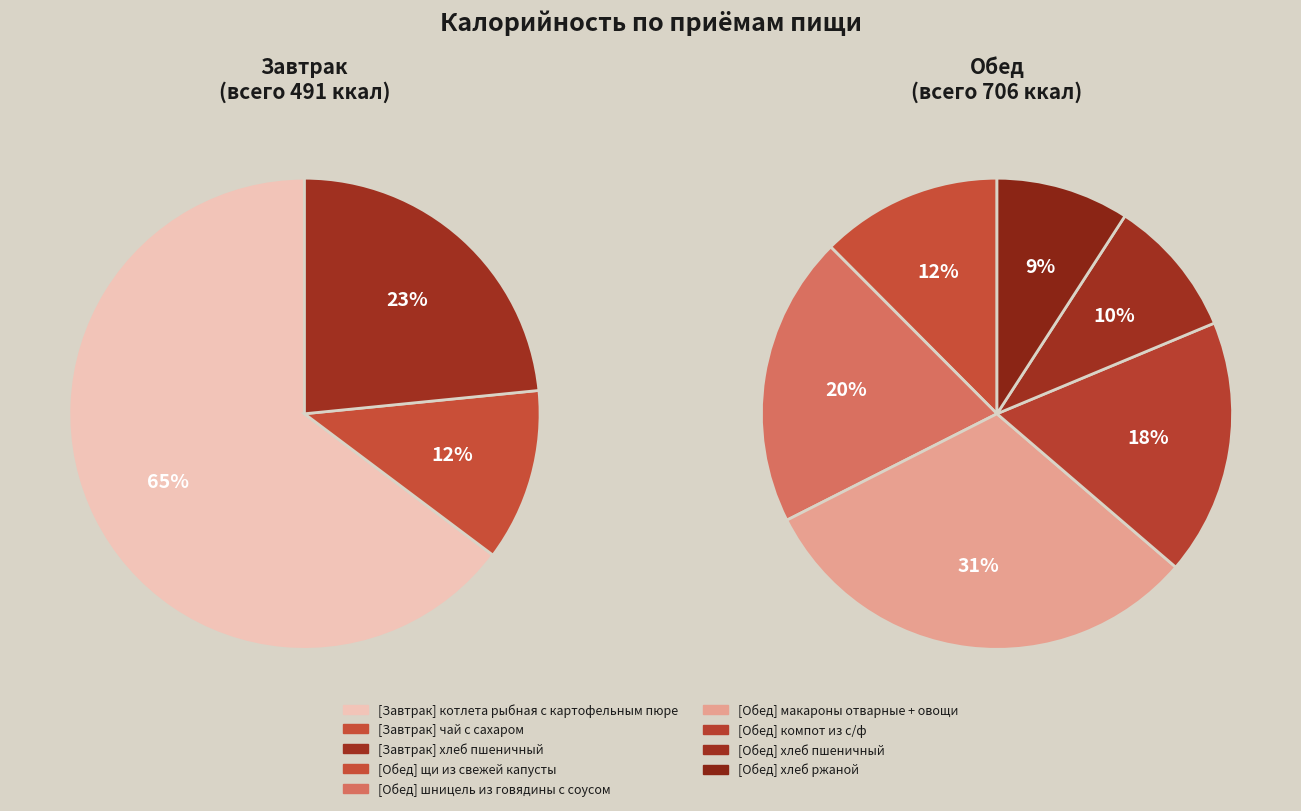

Rank the categories by value from highest to lowest.

Обед, Завтрак